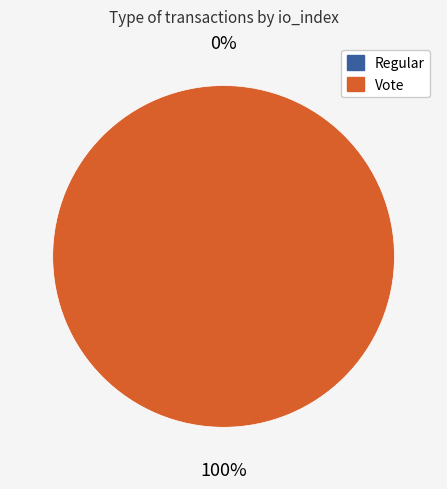

To the nearest percent, what is the combined percentage of Regular and Vote?

100%